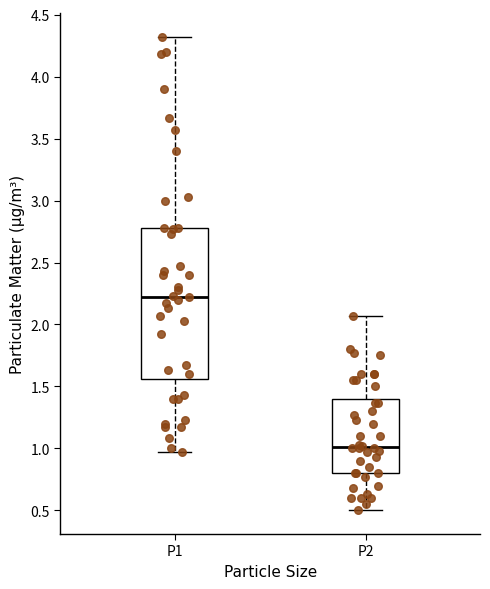

Where does the lower whisker of the box for P2 end on the y-axis? The values are not printed on the chart, so give them approximately, as read against the axis.

0.50